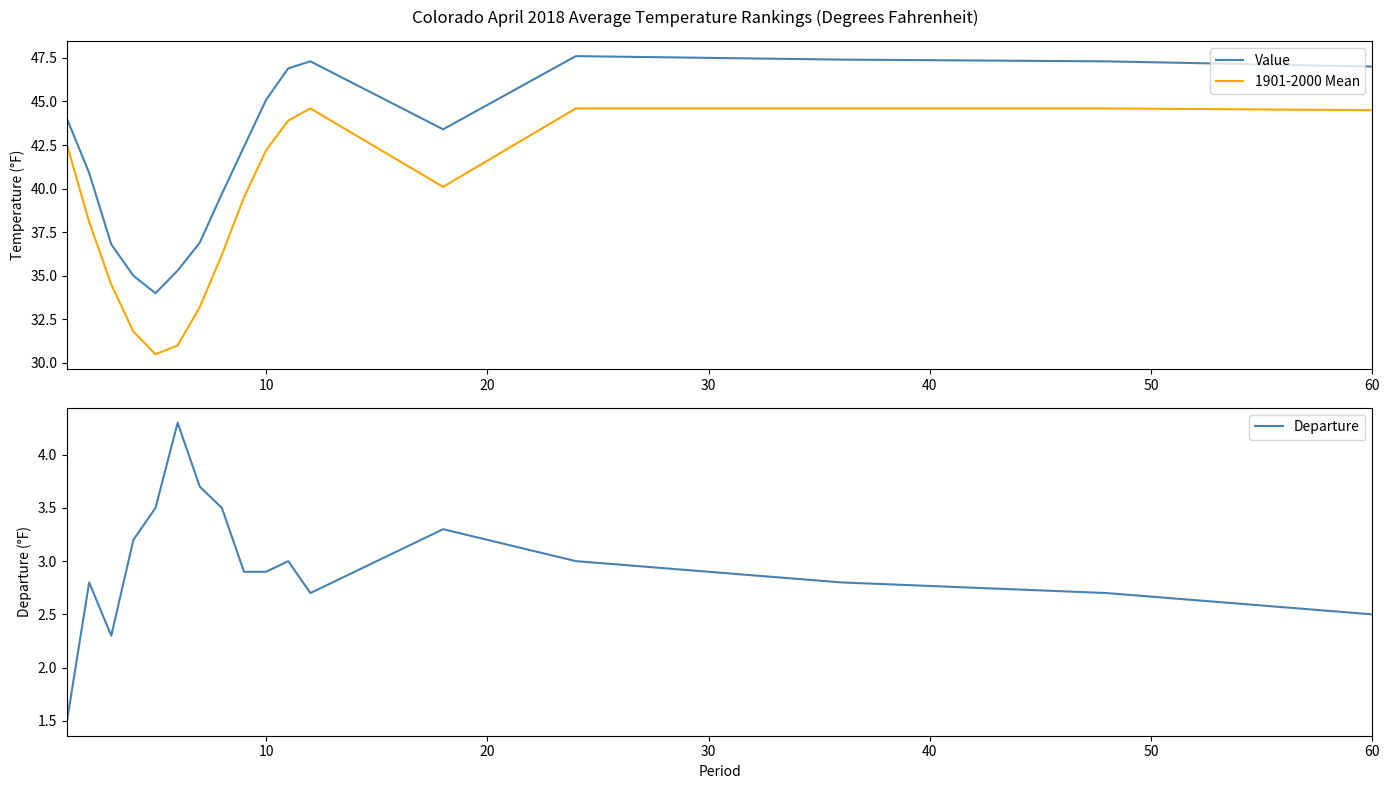

True or false: Value and 1901-2000 Mean intersect in this chart.

False